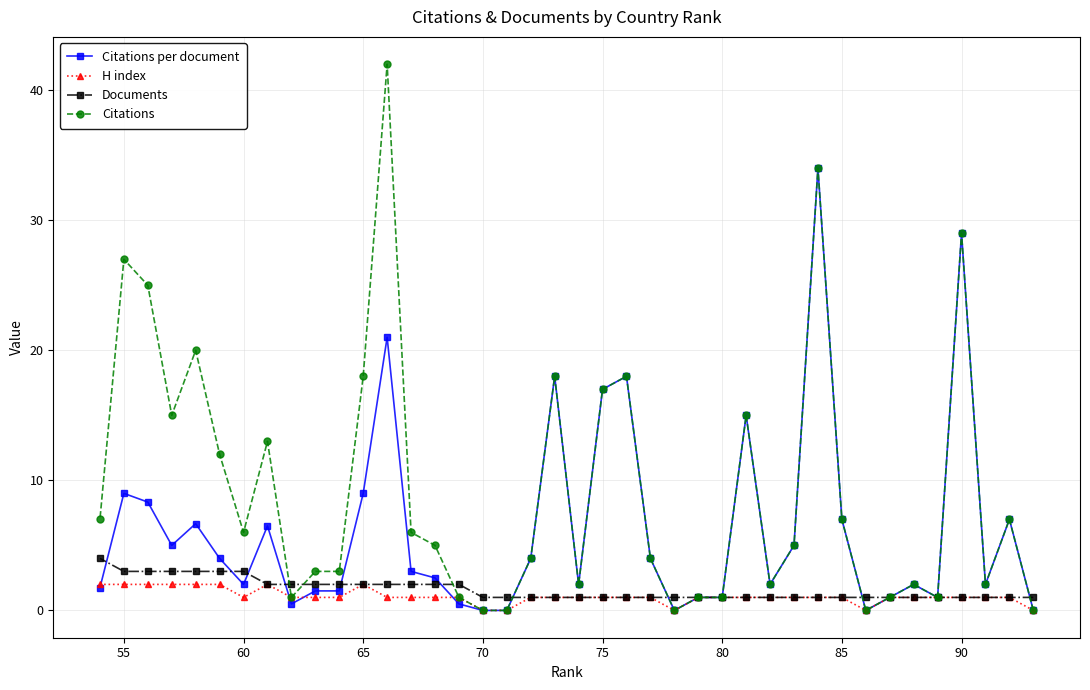

At how many categories does at least one series exceed 23?

5